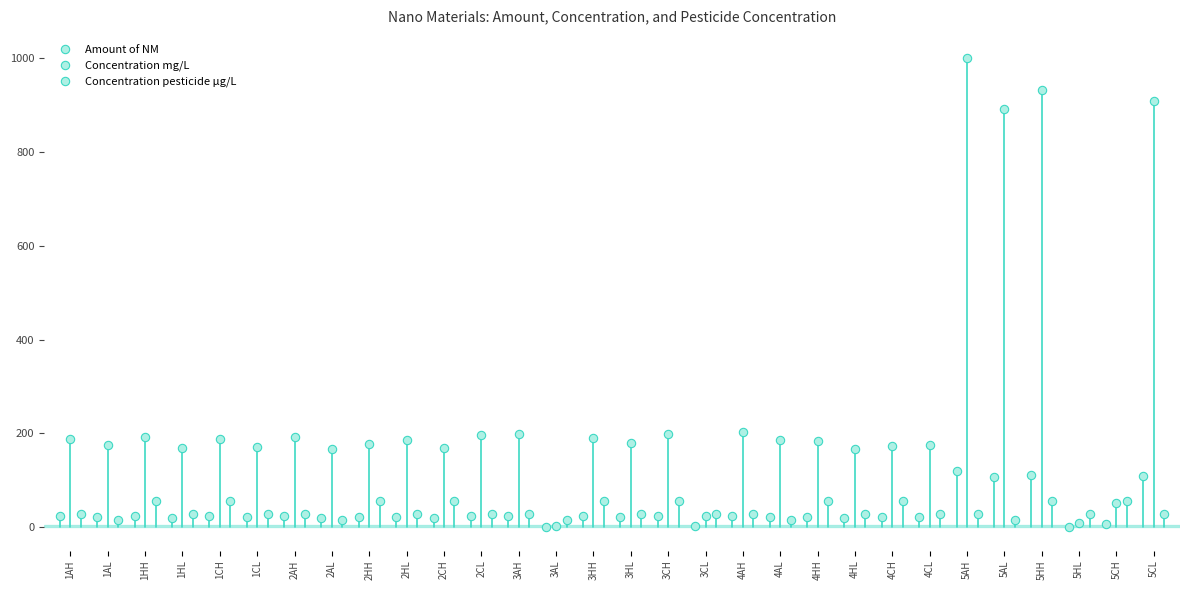

True or false: Amount of NM has a value of 2.8 at 5CH.

False